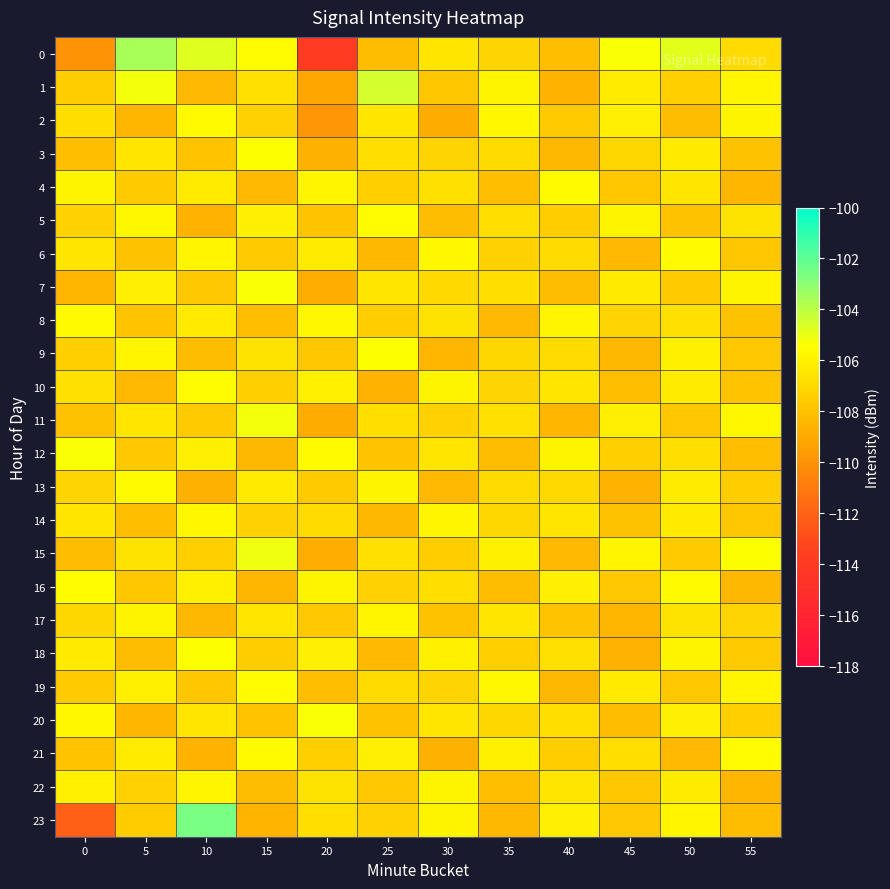

Rank the series by their maximum value, from lowest to highest.

17, 22, 14, 2, 4, 6, 8, 13, 5, 10, 16, 19, 21, 3, 9, 18, 7, 12, 20, 11, 15, 1, 0, 23